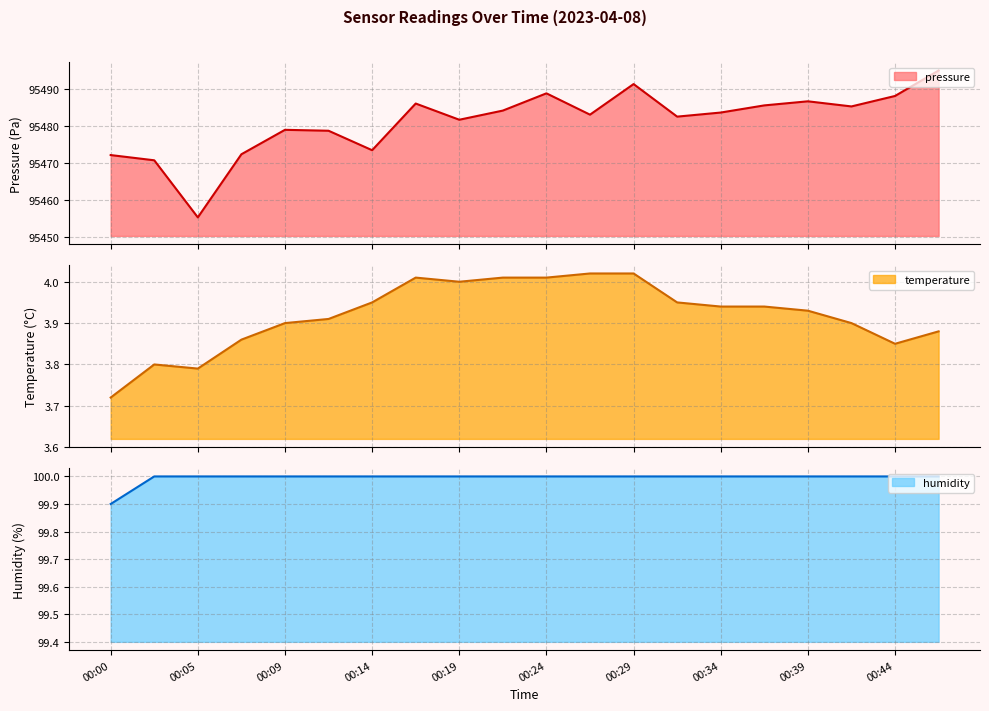

What is the highest value of the pressure series?

95495.0